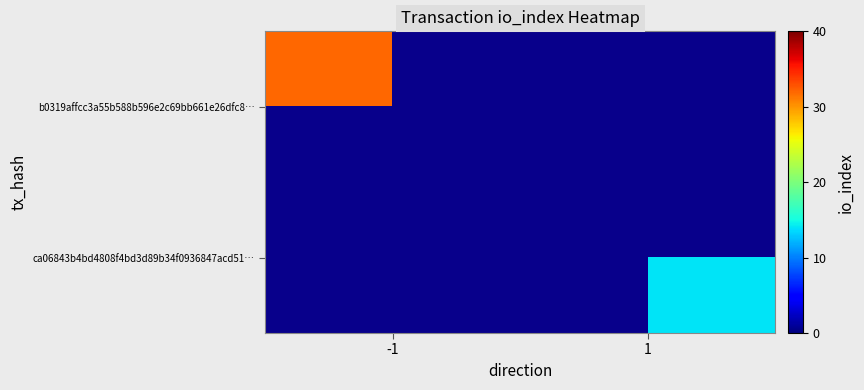

Rank the categories by b0319affcc3a55b588b596e2c69bb661e26dfc8… value from highest to lowest.

-1, 1